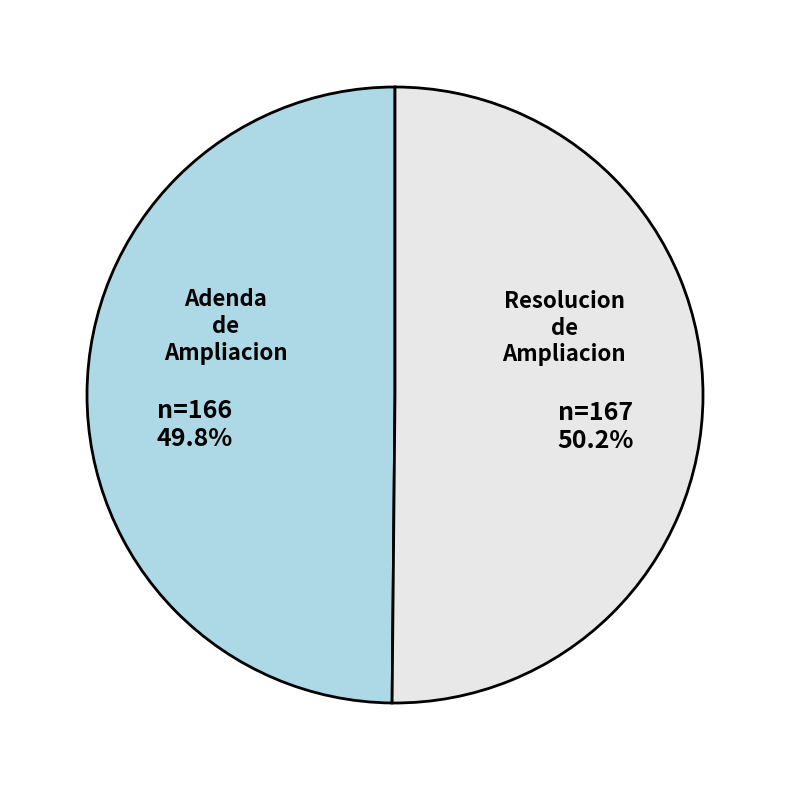

How many slices are in this pie chart?

2